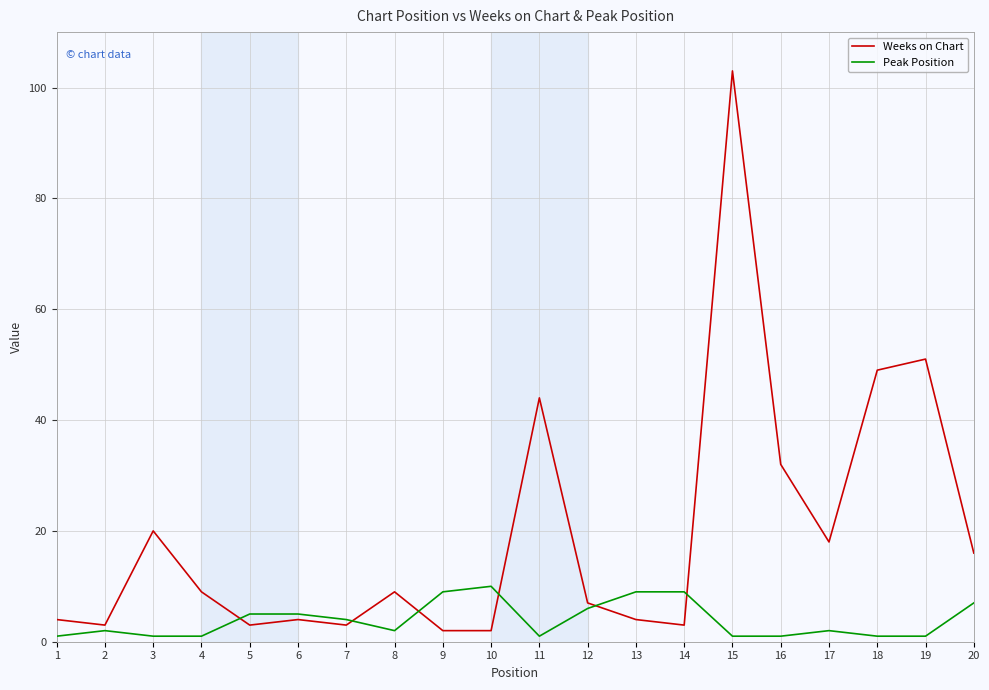

True or false: Peak Position has a value of 10 at 12.

False